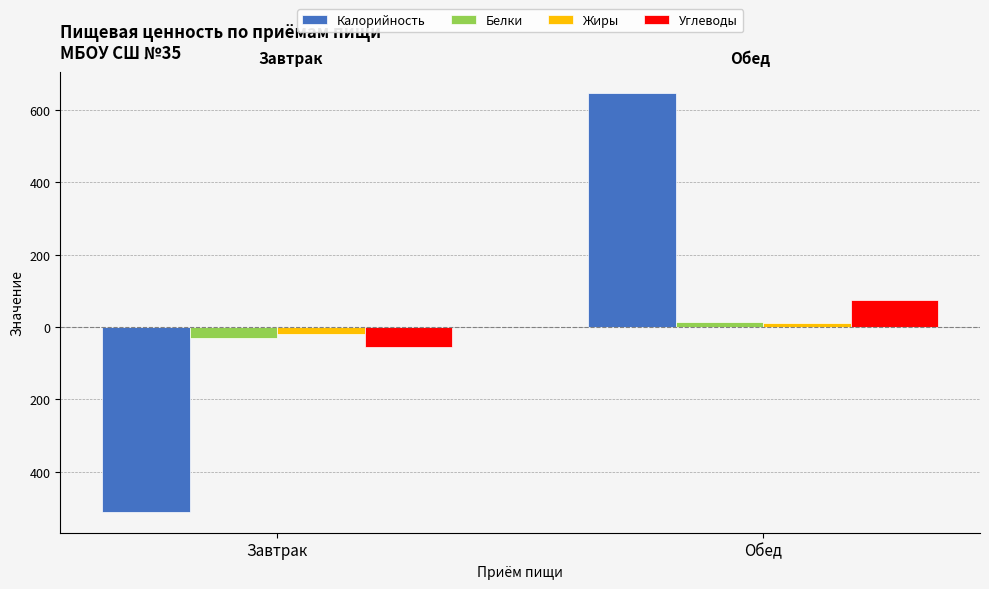

Does the chart contain stacked bars?

No